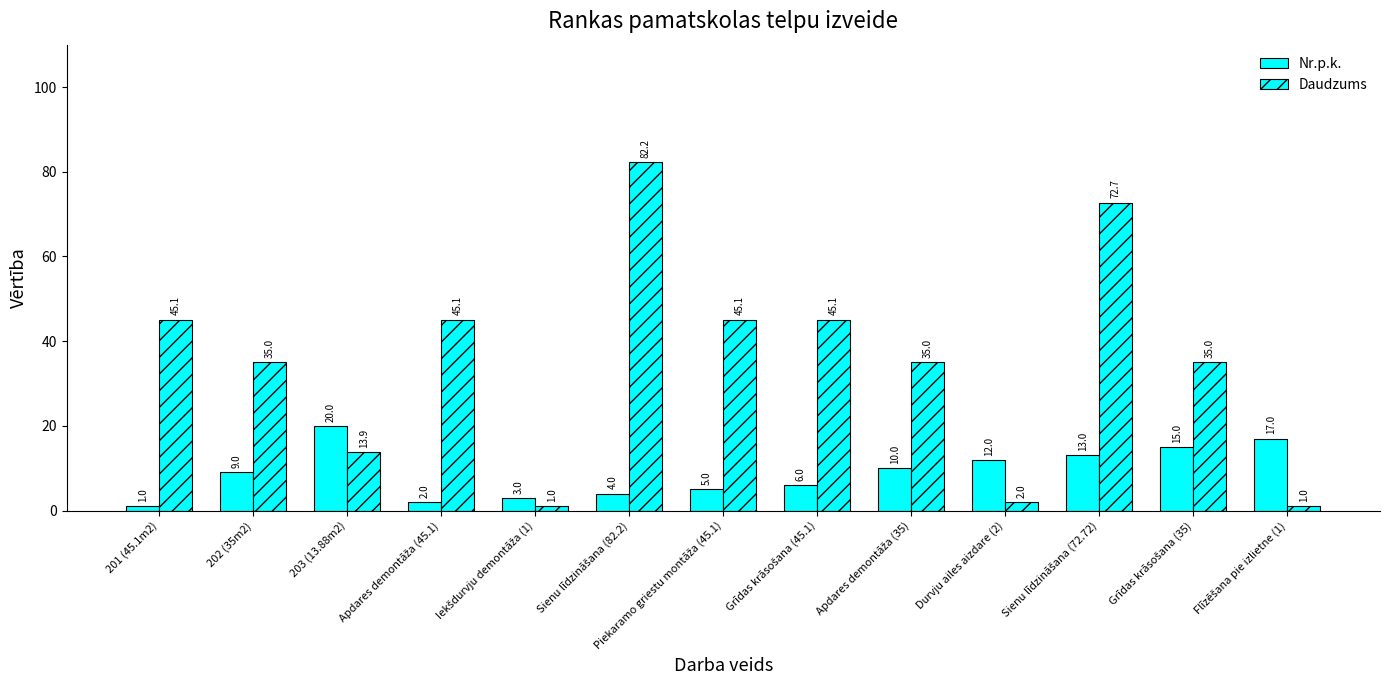

How many series are shown in this chart?

2